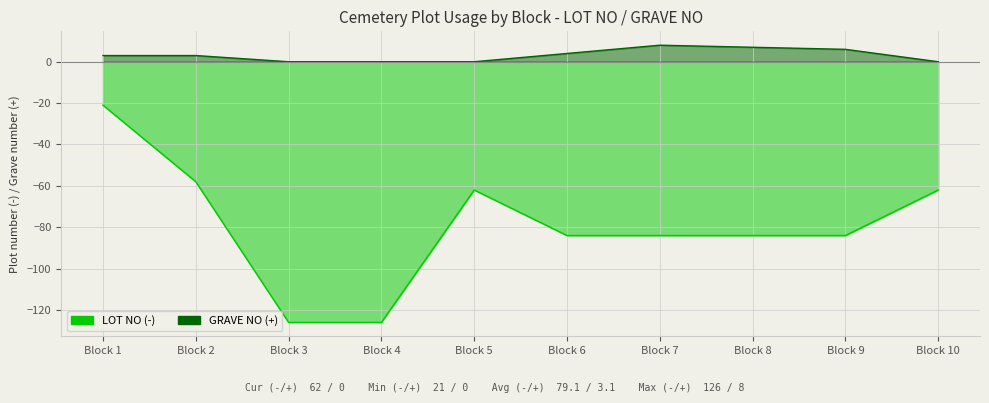

At which label is GRAVE_NO closest to 4?

Block 6